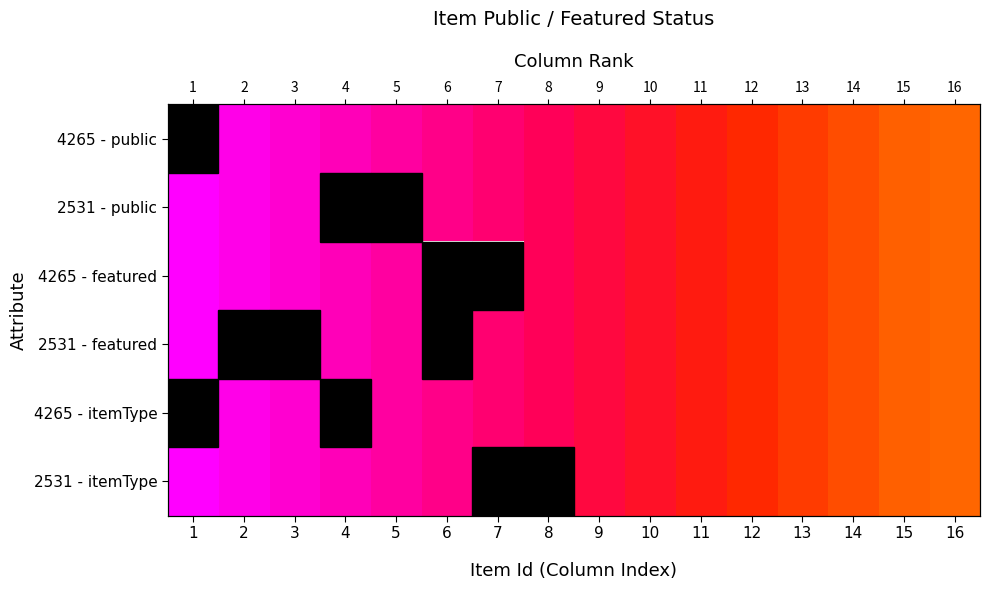

List the series in order of their overall mean, highest first.

4265 - public, 2531 - public, 4265 - featured, 2531 - featured, 4265 - itemType, 2531 - itemType